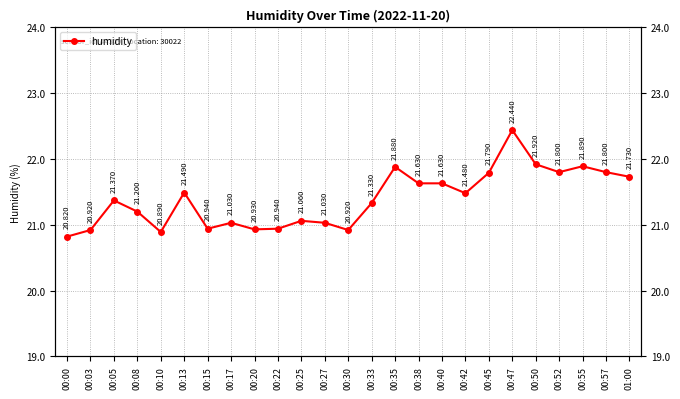

List the labels in order of value, smallest first.

00:00, 00:10, 00:03, 00:30, 00:20, 00:15, 00:22, 00:17, 00:27, 00:25, 00:08, 00:33, 00:05, 00:42, 00:13, 00:38, 00:40, 01:00, 00:45, 00:52, 00:57, 00:35, 00:55, 00:50, 00:47